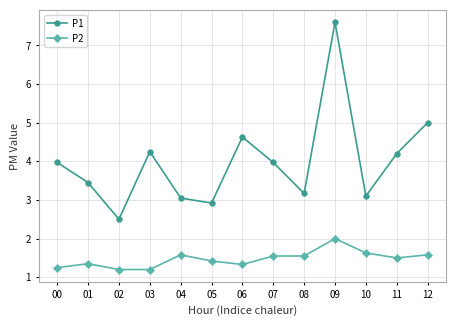

True or false: P1 has more than 2 points higher than both neighbors.

True